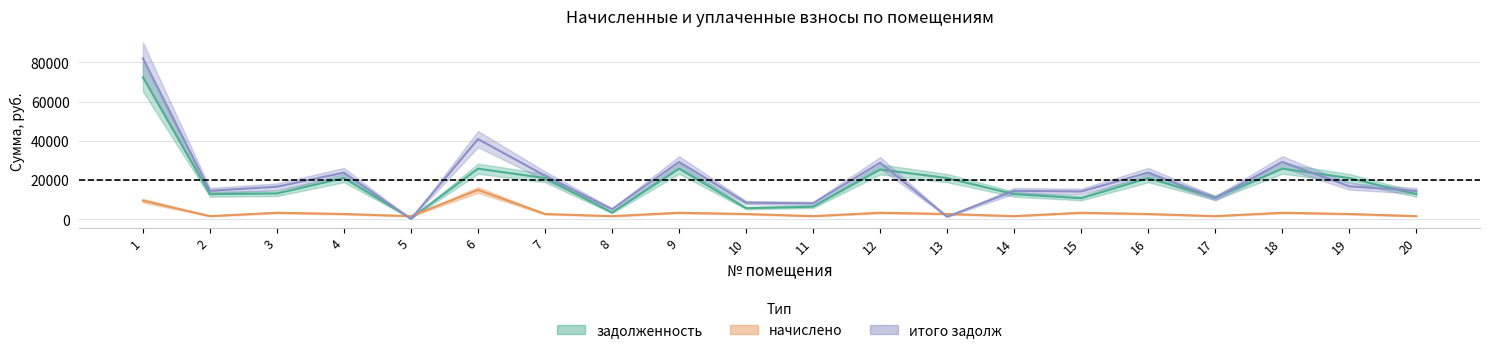

Which series has the largest total across all categories?

итого задолж